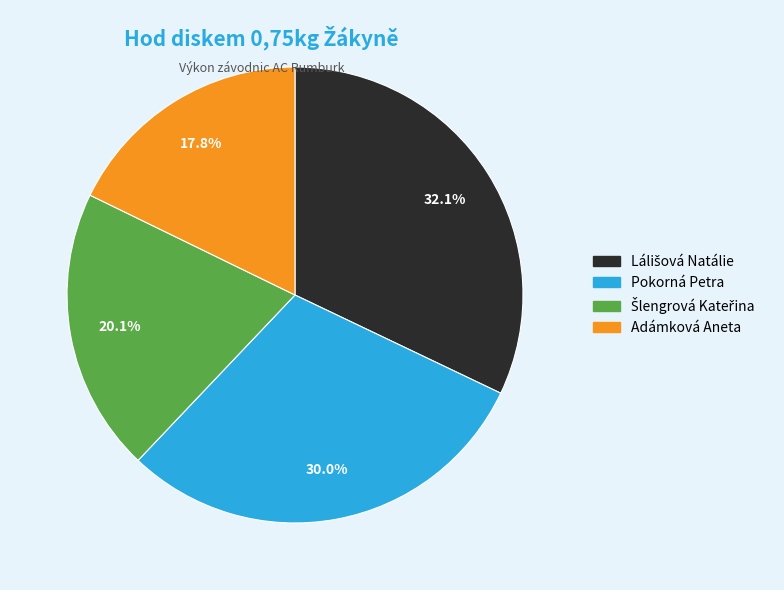

Which category has the smallest portion of the pie?

Adámková Aneta